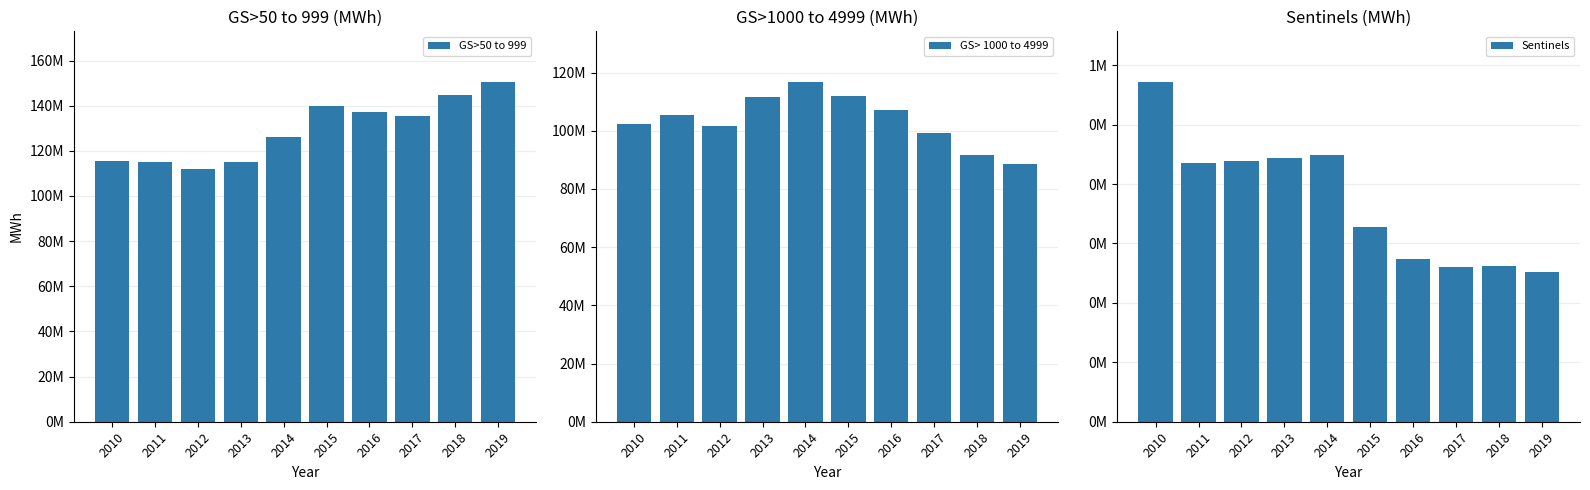

What is the average value of the GS> 1000 to 4999 series?

103658487.7